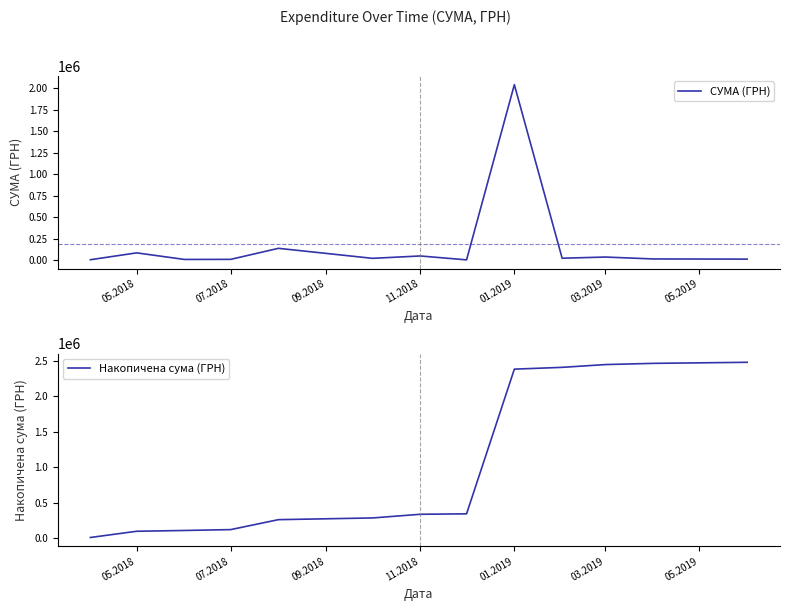

The value of СУМА (ГРН) at 05.2018 is 87565.5. True or false?

True